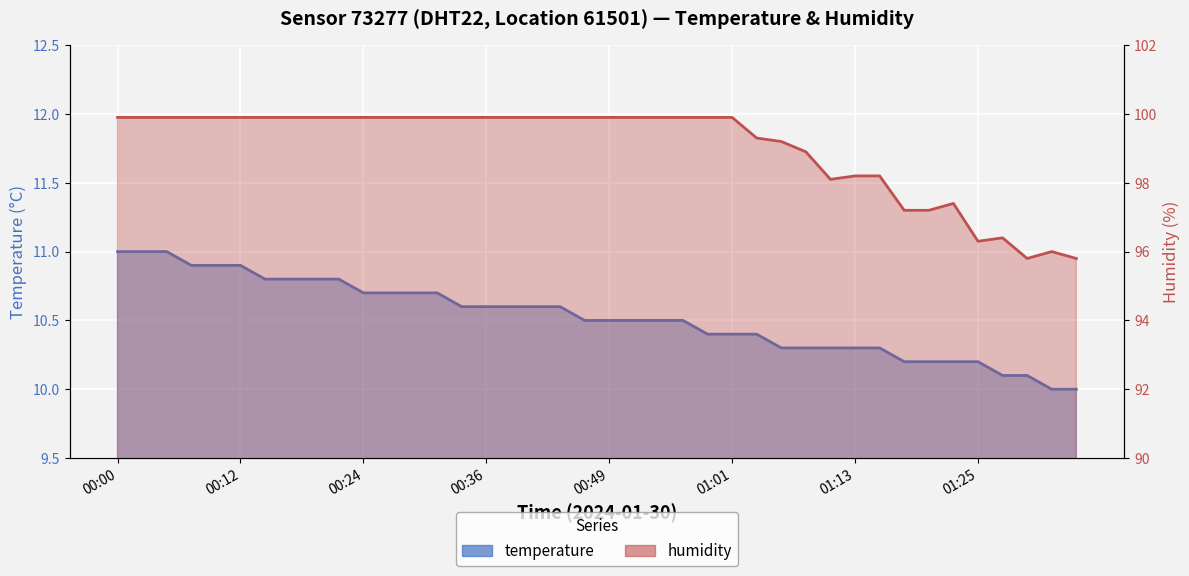

True or false: humidity has a value of 96.0 at 01:32.

True